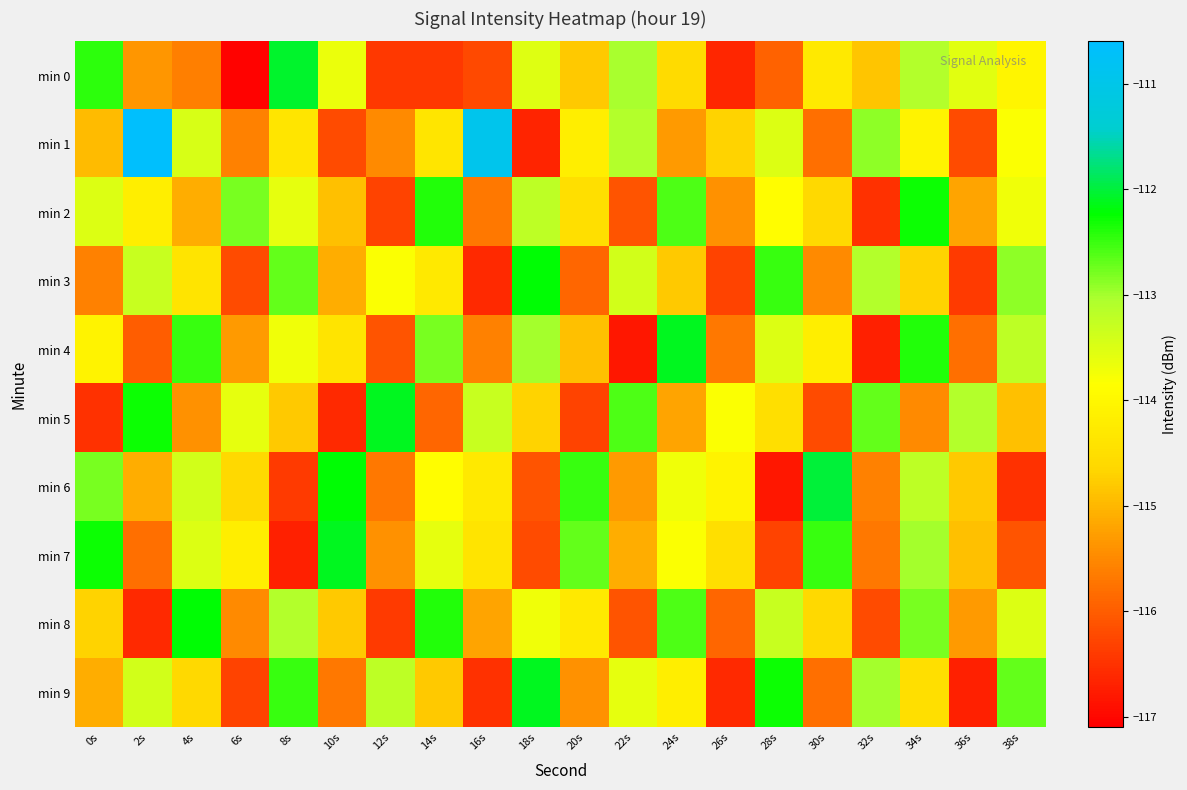

At how many categories does at least one series exceed -113?

18